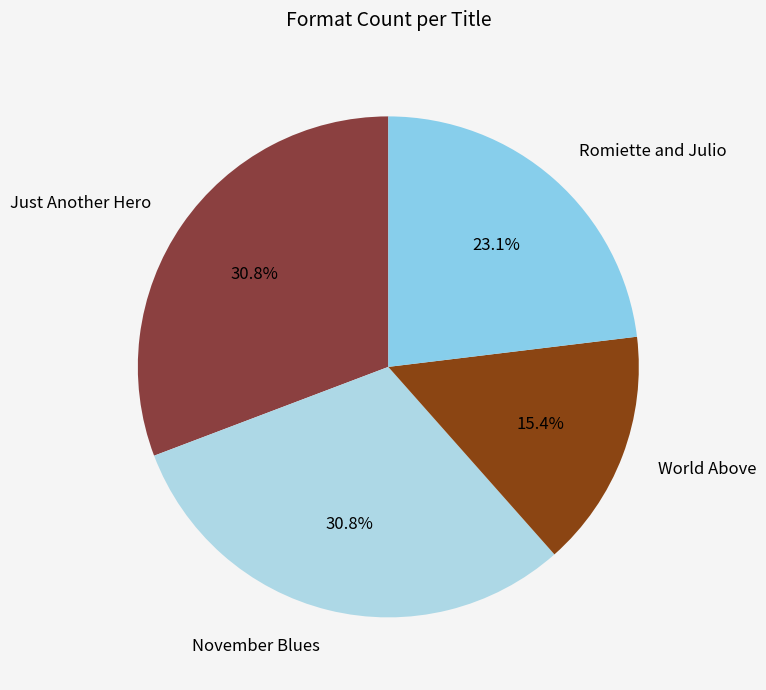

Is there any slice that represents more than half of the pie?

No